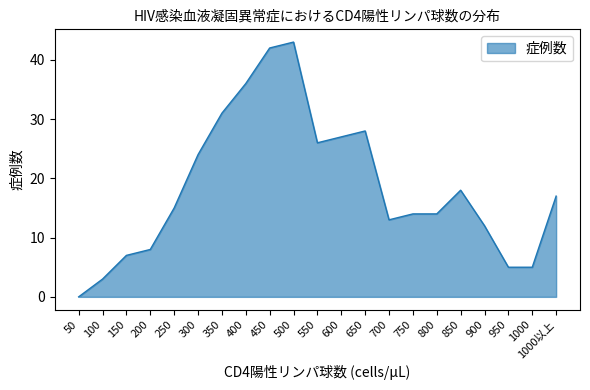

The chart shows a value of 31 at 350. True or false?

True